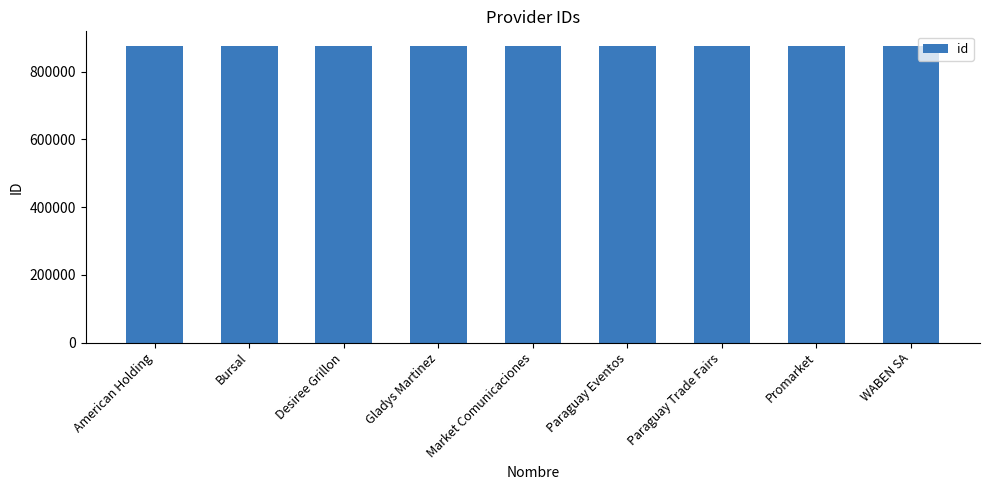

Is it true that the value at Paraguay Trade Fairs is 1563746?

False